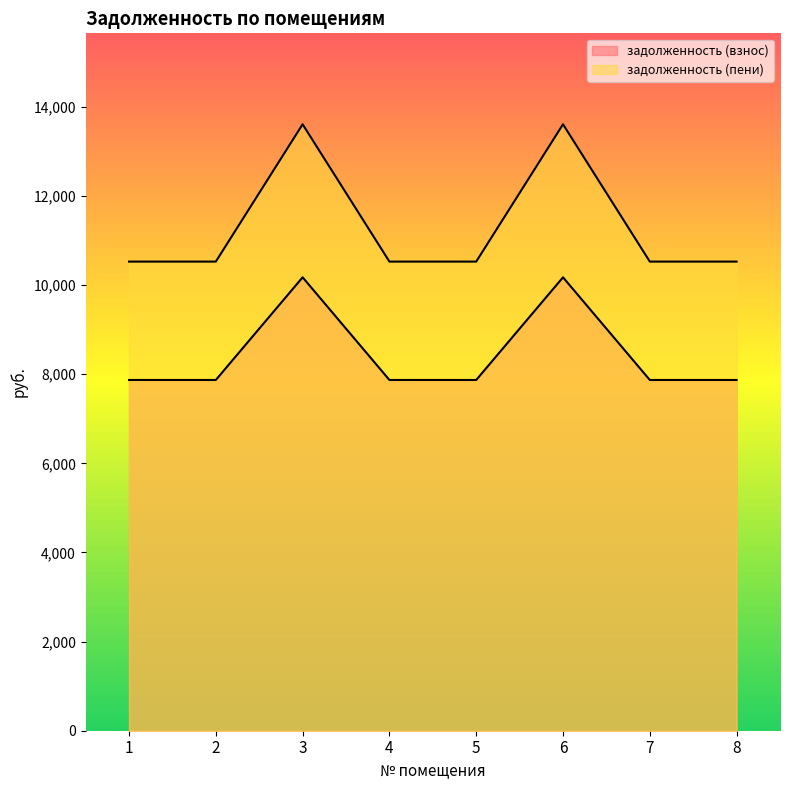

At which category is the sum across all series the highest?

3